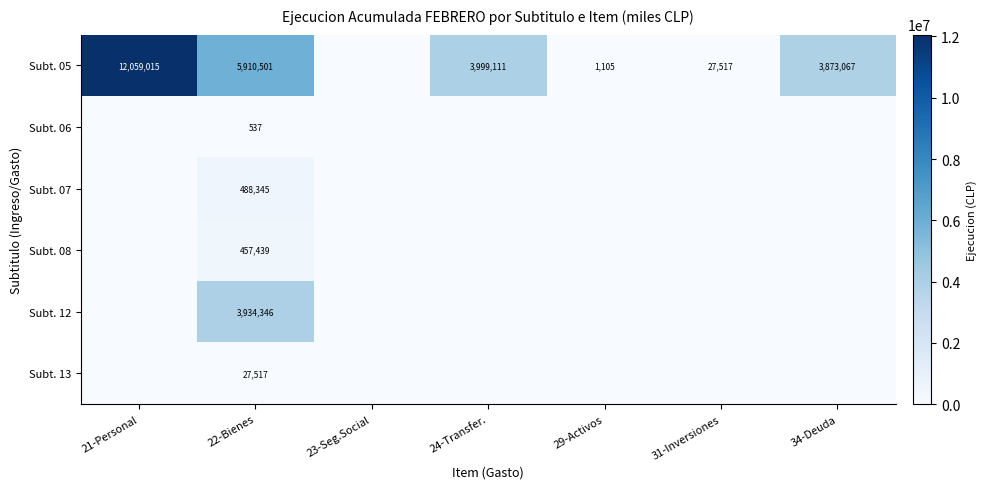

At which category is the sum across all series the highest?

21-Personal